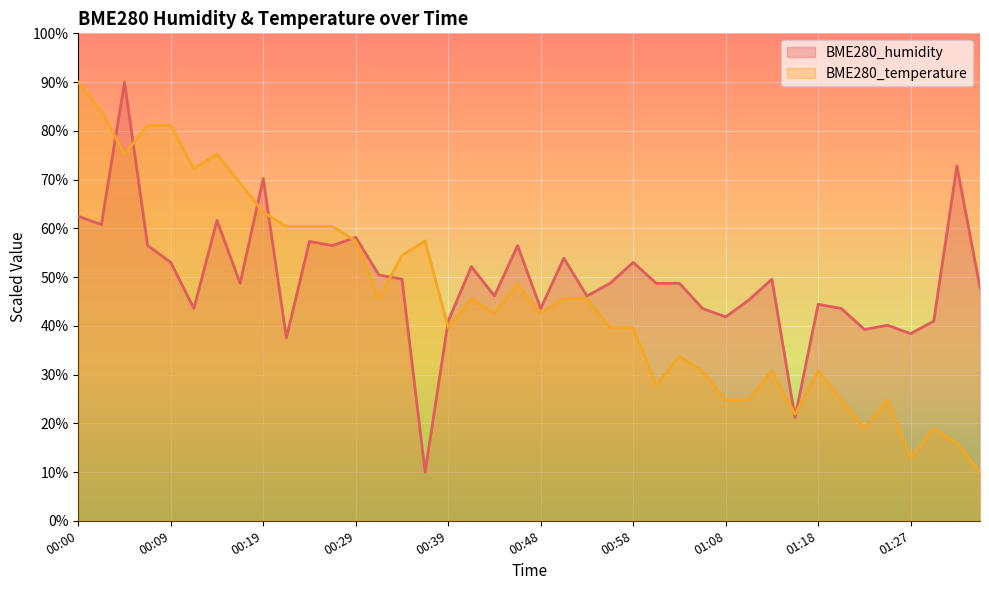

Reading left to right, what are all the values shown in this chart?

BME280_humidity: 00:00=62.5	00:02=60.8	00:05=90.0	00:07=56.5	00:09=53.0	00:12=43.5	00:14=61.6	00:17=48.7	00:19=70.2	00:22=37.5	00:24=57.3	00:26=56.5	00:29=58.2	00:31=50.4	00:34=49.6	00:36=10.0	00:39=41.0	00:41=52.2	00:44=46.1	00:46=56.5	00:48=43.5	00:51=53.9	00:53=46.1	00:56=48.7	00:58=53.0	01:01=48.7	01:03=48.7	01:05=43.5	01:08=41.8	01:10=45.3	01:13=49.6	01:15=21.2	01:18=44.4	01:20=43.5	01:23=39.2	01:25=40.1	01:27=38.4	01:30=41.0	01:32=72.8	01:35=47.8
BME280_temperature: 00:00=90.0	00:02=84.1	00:05=75.2	00:07=81.1	00:09=81.1	00:12=72.2	00:14=75.2	00:17=69.3	00:19=63.3	00:22=60.4	00:24=60.4	00:26=60.4	00:29=57.4	00:31=45.6	00:34=54.4	00:36=57.4	00:39=39.6	00:41=45.6	00:44=42.6	00:46=48.5	00:48=42.6	00:51=45.6	00:53=45.6	00:56=39.6	00:58=39.6	01:01=27.8	01:03=33.7	01:05=30.7	01:08=24.8	01:10=24.8	01:13=30.7	01:15=21.9	01:18=30.7	01:20=24.8	01:23=18.9	01:25=24.8	01:27=13.0	01:30=18.9	01:32=15.9	01:35=10.0